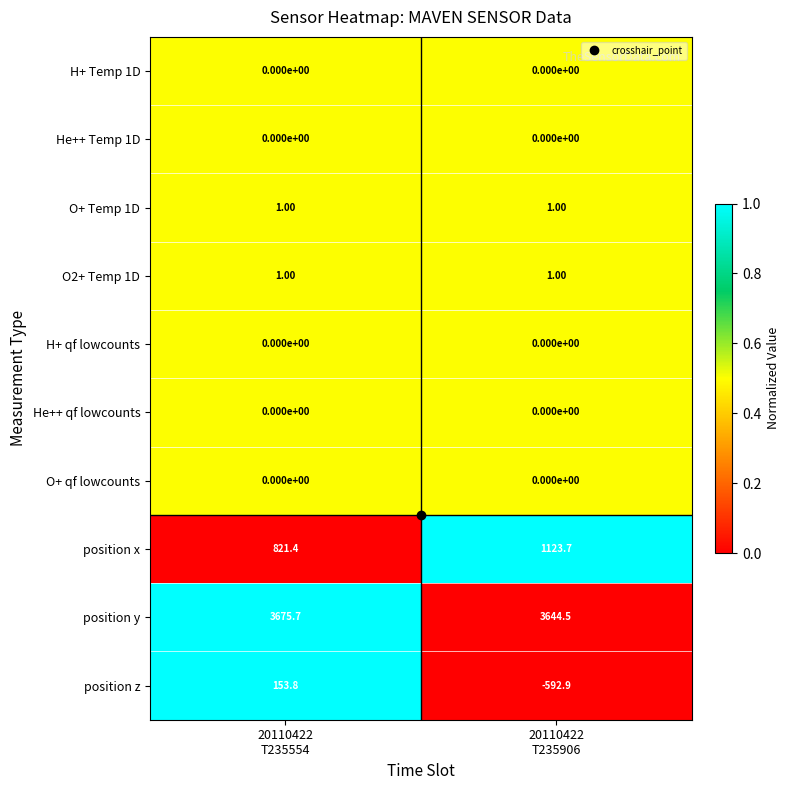

Which series has the largest range (max minus min)?

position z